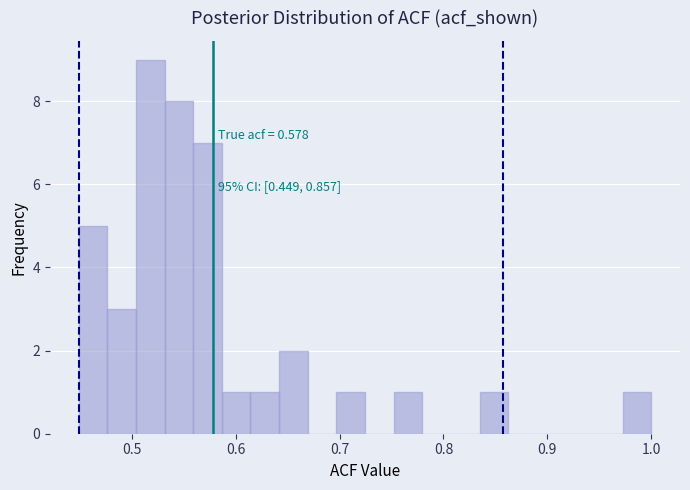

Read against the x-axis, roughly where is the centre of the tallest bar?

0.52